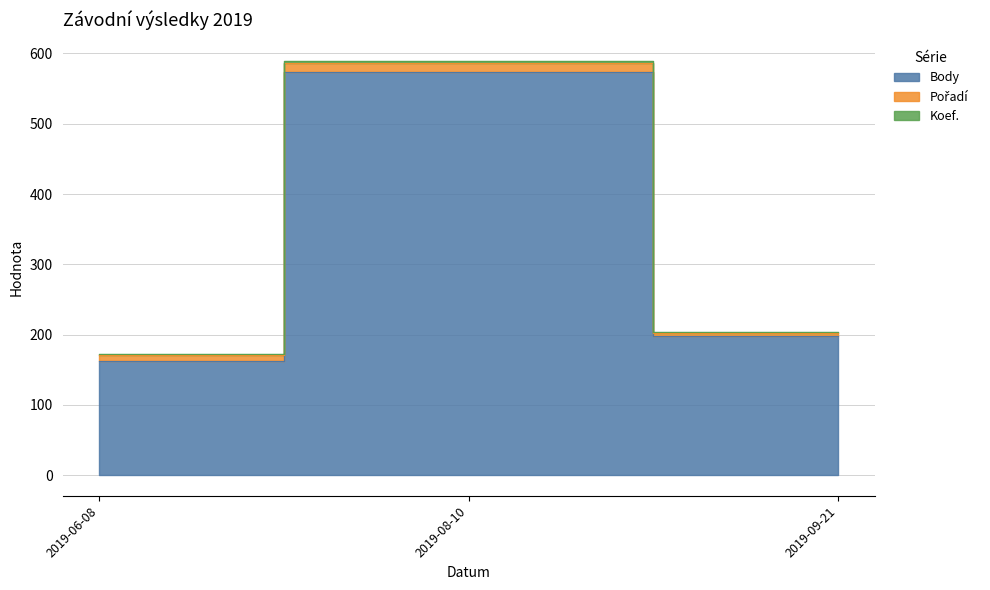

What is the greatest value displayed?

590